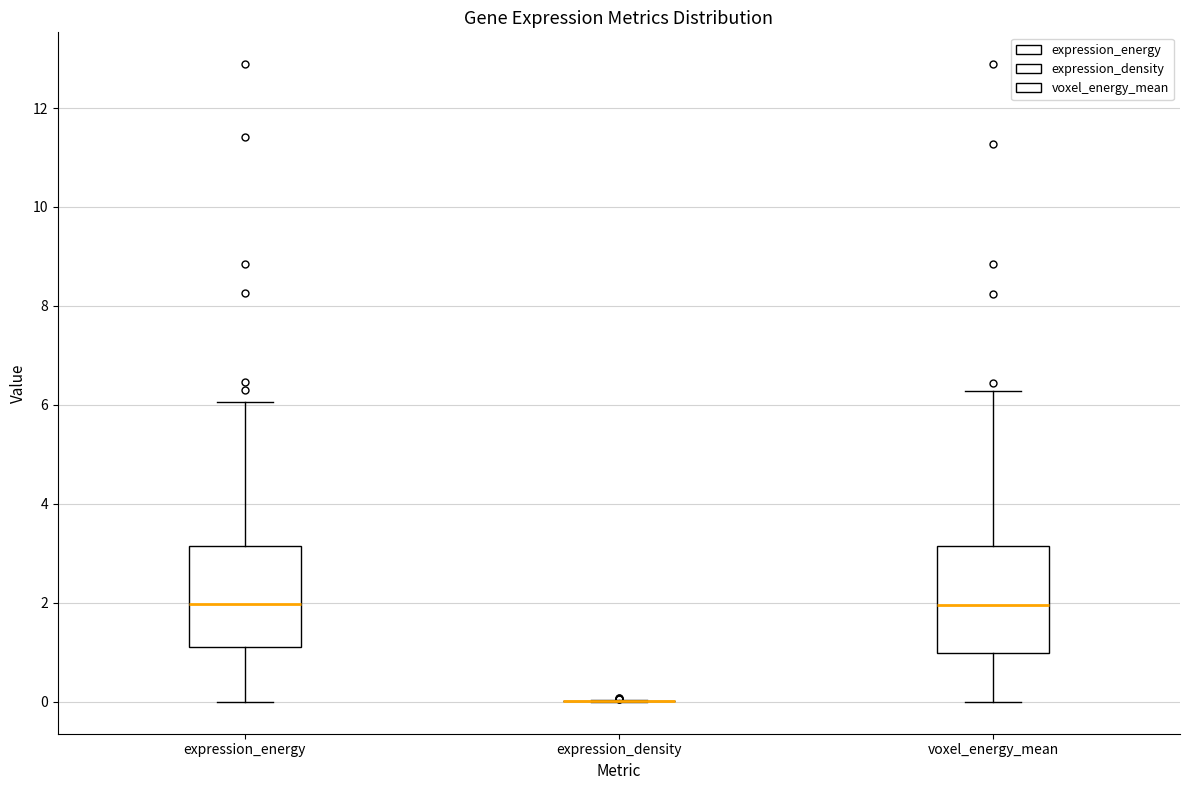

Reading left to right, transcribe this box plot: for each box, give where its median line is, the range the box spans, and where its two whiskers end, as read against the y-axis. The values are not printed on the chart, so give them approximately, as read against the axis.

expression_energy: median 2.0, box 1.2 to 3.2, whiskers 0.0 to 6.0
expression_density: box collapsed to a line at 0.0, whiskers 0.0 to 0.0
voxel_energy_mean: median 2.0, box 1.0 to 3.2, whiskers 0.0 to 6.2